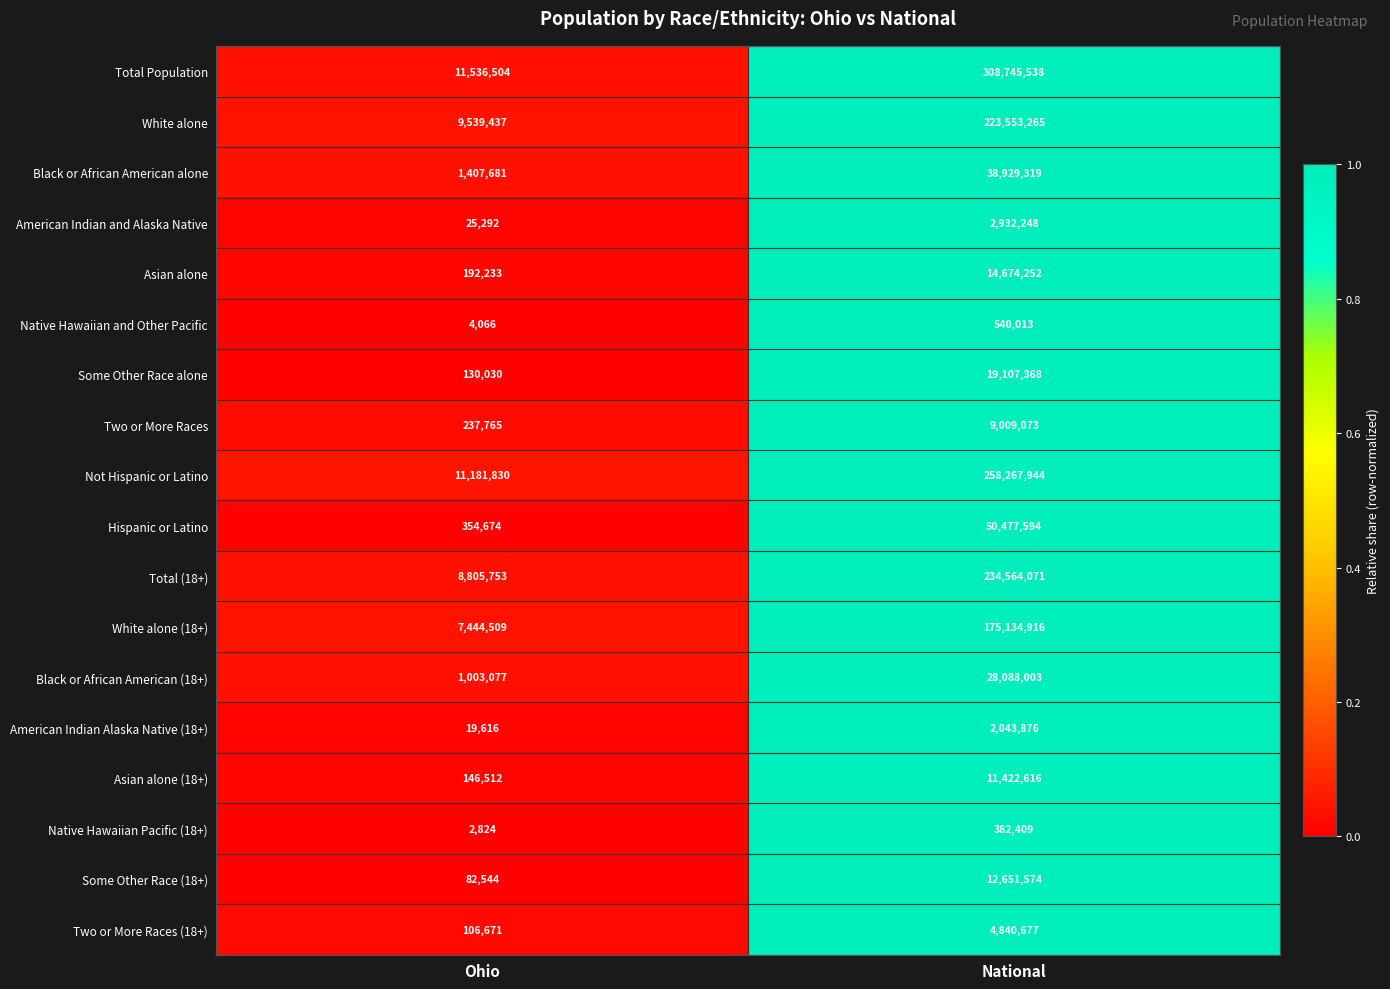

At which category does the chart reach its peak across all series?

National